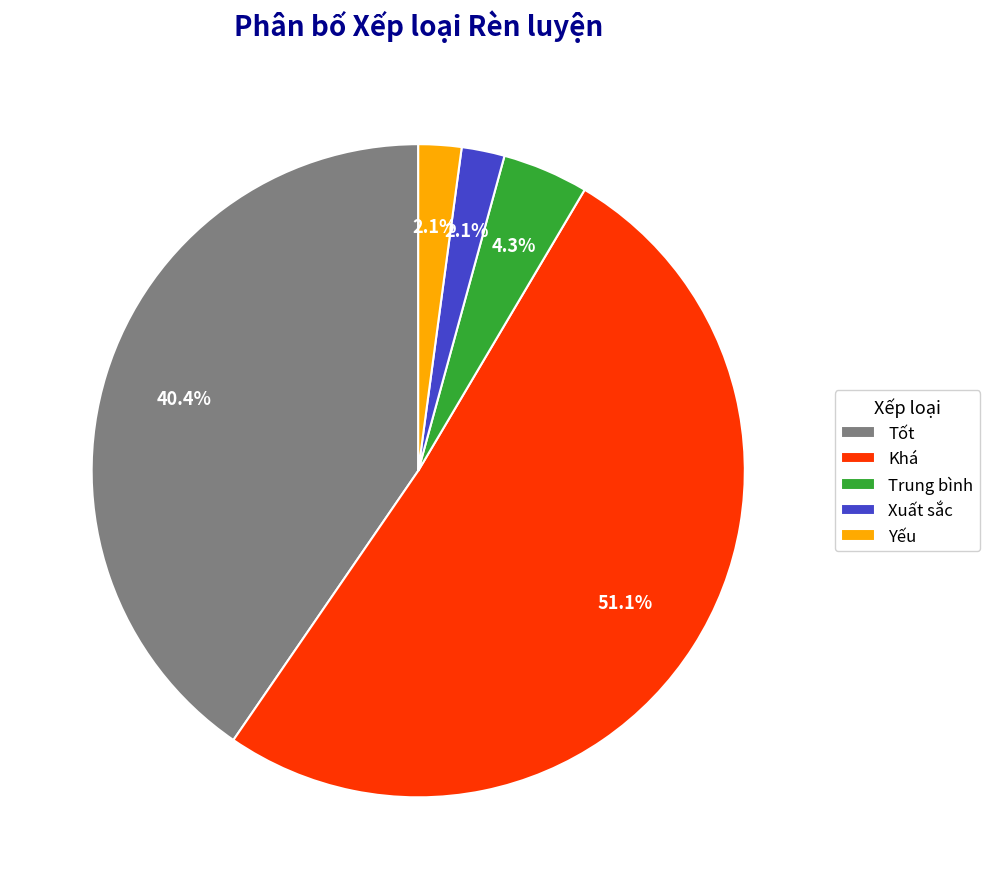

Count the number of slices in the pie.

5